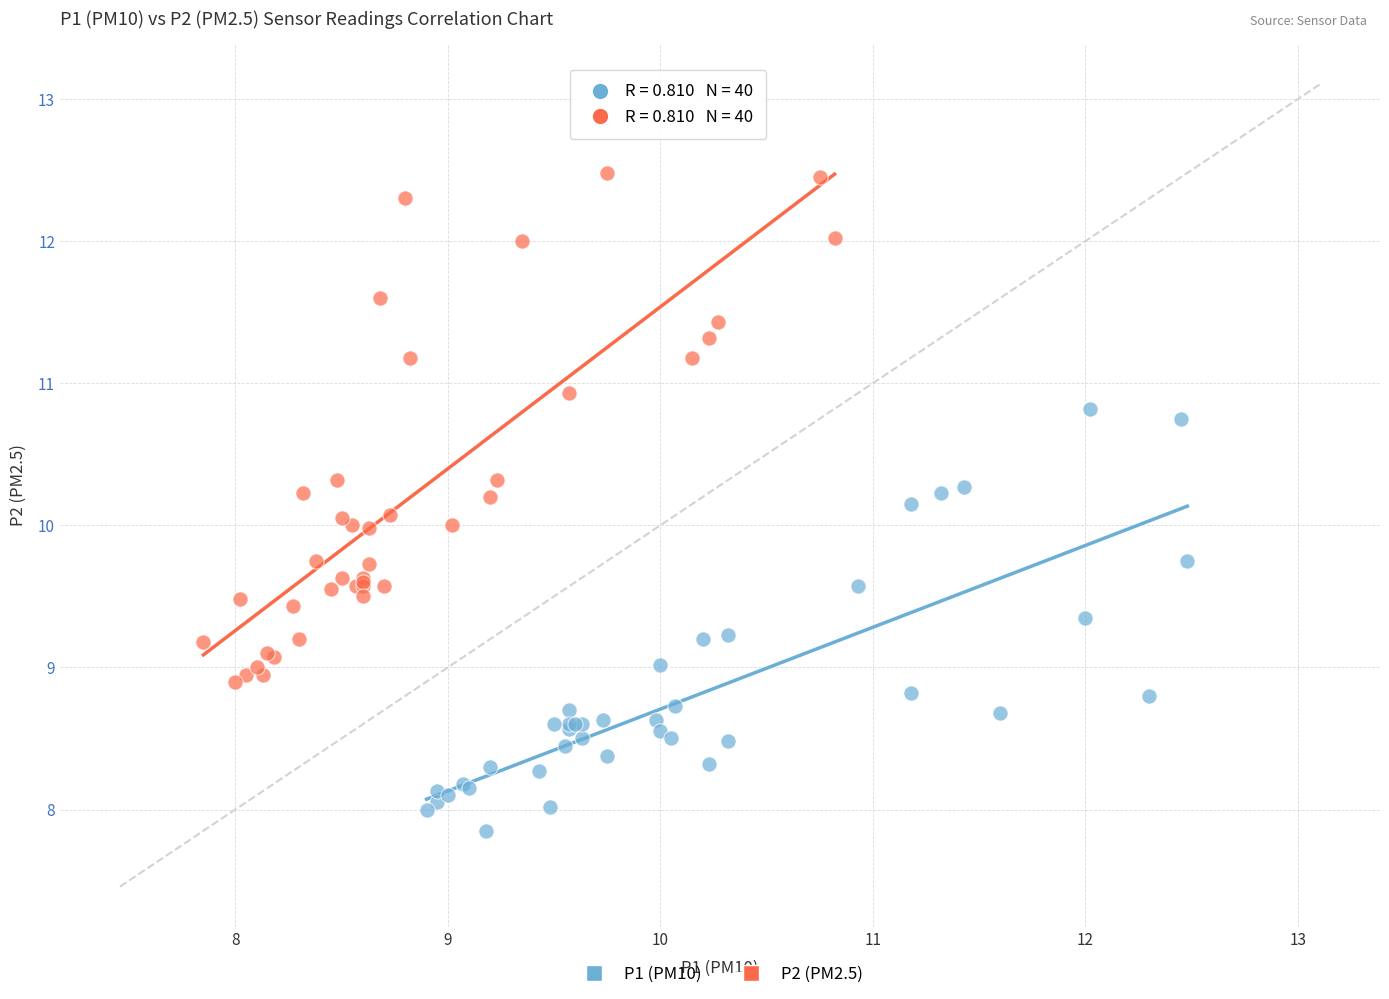

Which series contains the lowest Y value?

P1 (PM10)